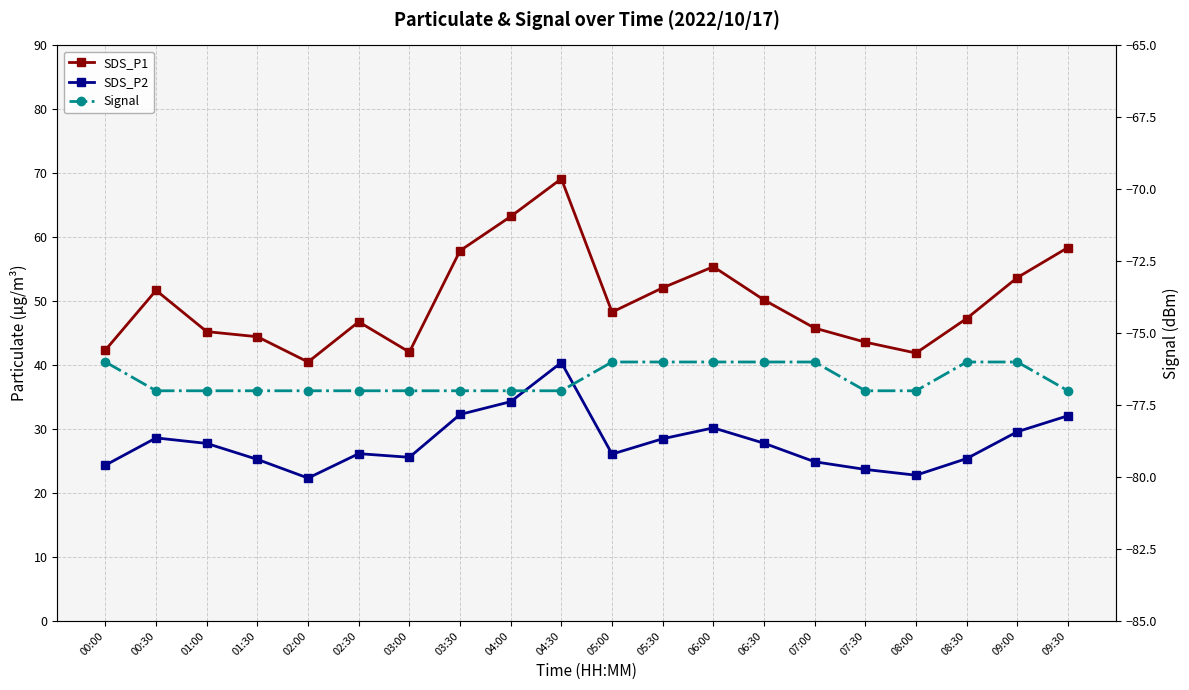

Where is Signal nearest to the value -76?

00:00